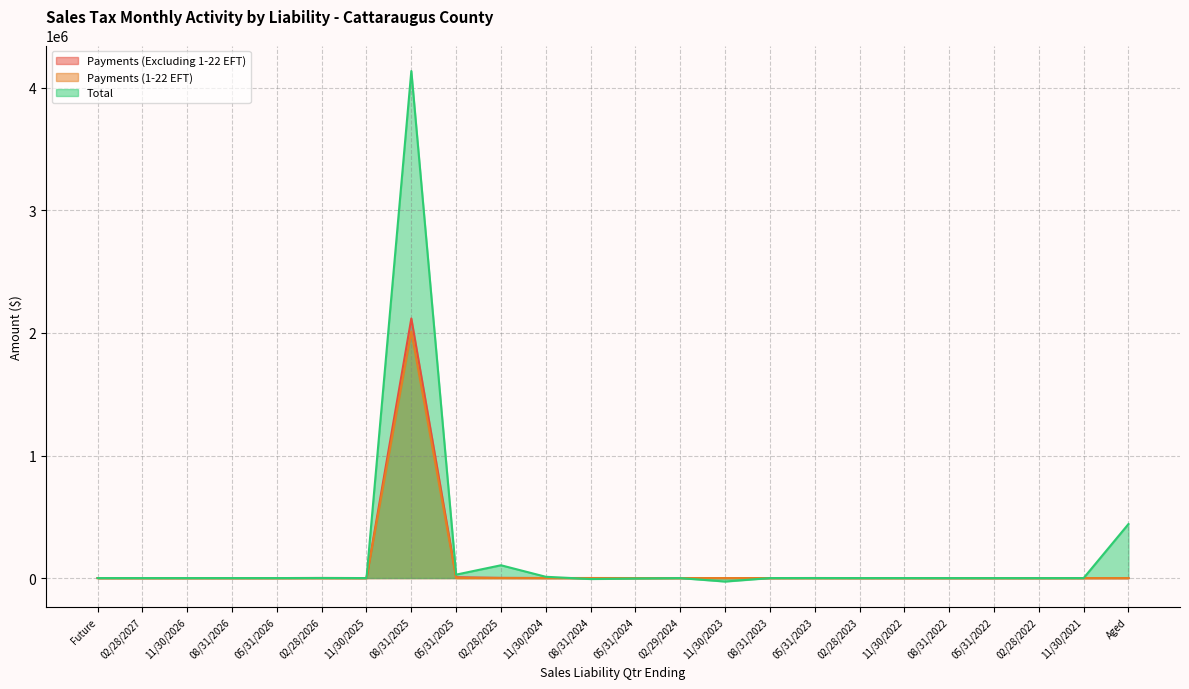

Which category has the highest value in the Total series?

08/31/2025